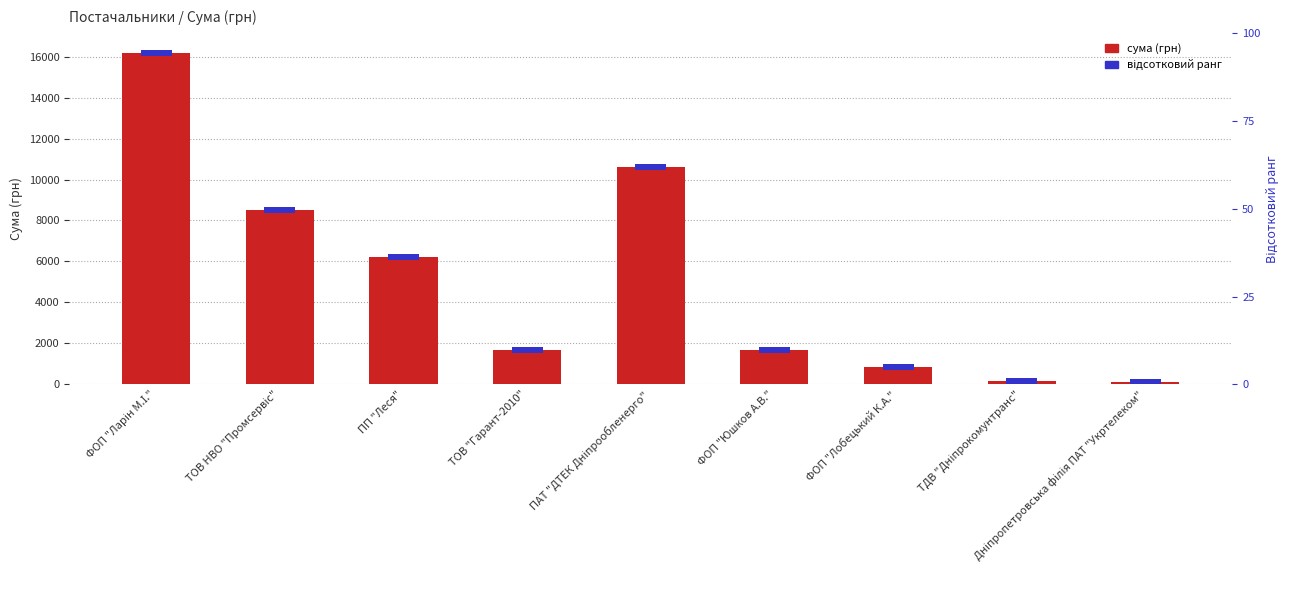

How many values are below 1645?

4